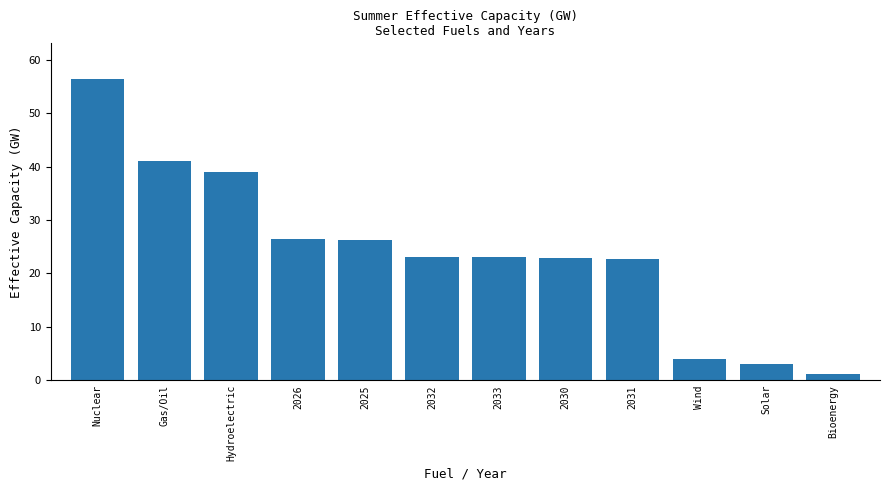

Which label corresponds to the smallest value in the chart?

Bioenergy